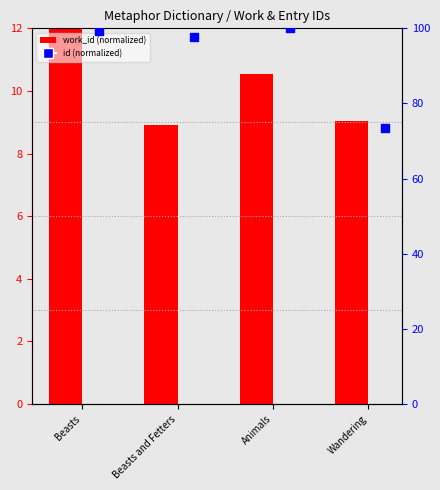

What are all the series names shown in the legend?

work_id (normalized), id (normalized)